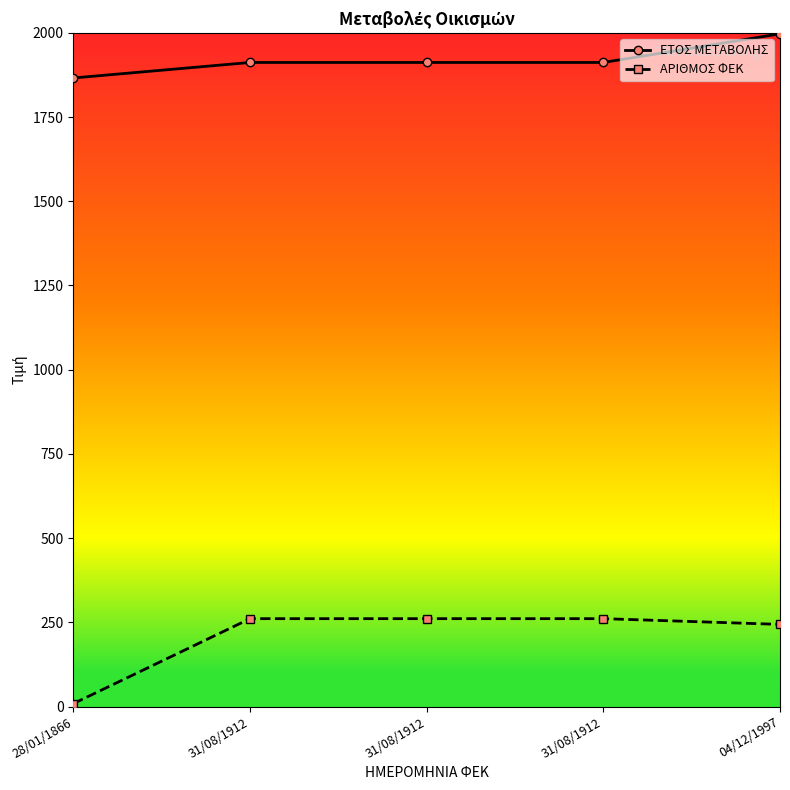

What are all the series names shown in the legend?

ΕΤΟΣ ΜΕΤΑΒΟΛΗΣ, ΑΡΙΘΜΟΣ ΦΕΚ